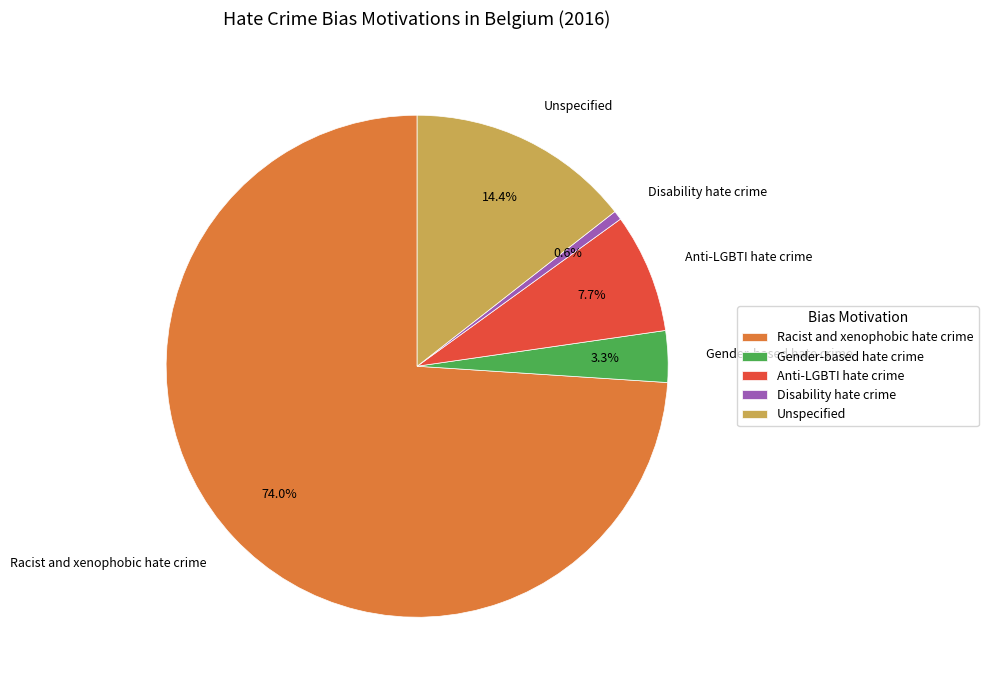

Rank the categories by value from lowest to highest.

Disability hate crime, Gender-based hate crime, Anti-LGBTI hate crime, Unspecified, Racist and xenophobic hate crime